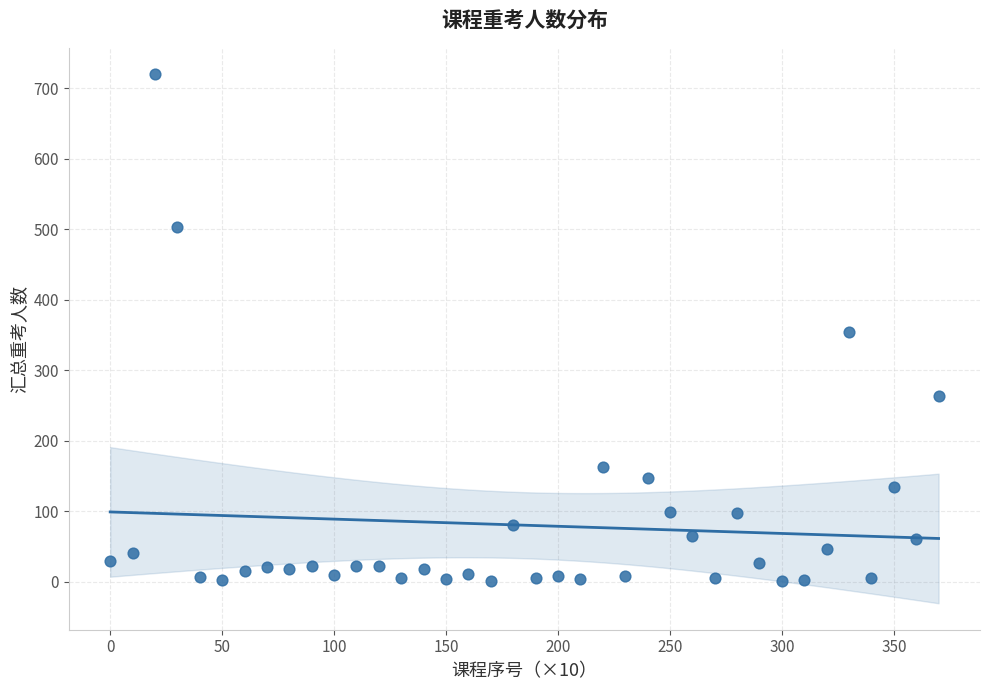

What is the range of Y values (max minus min)?

719